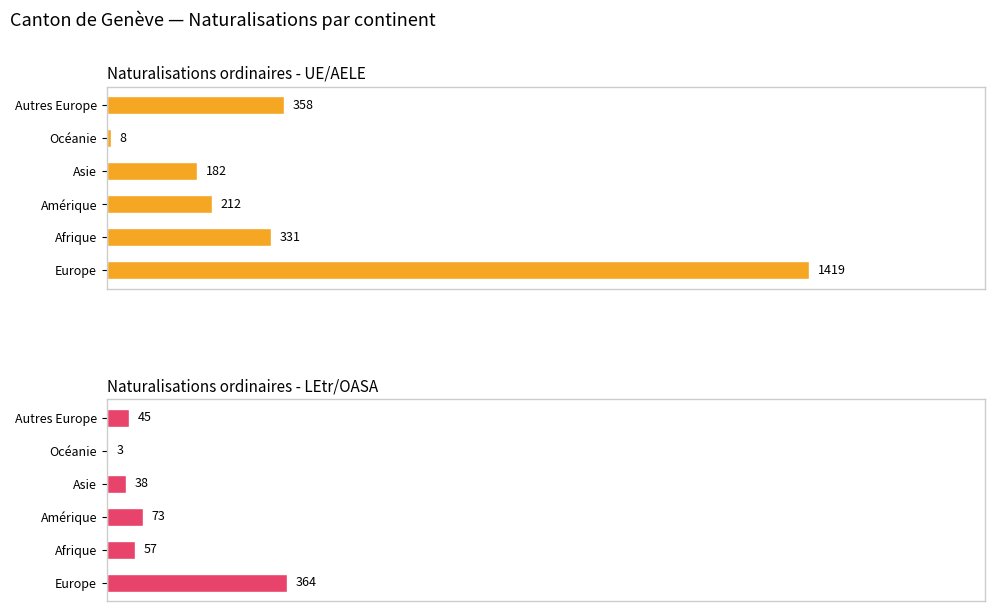

How many data points in Naturalisations ordinaires - UE/AELE are less than 331?

3